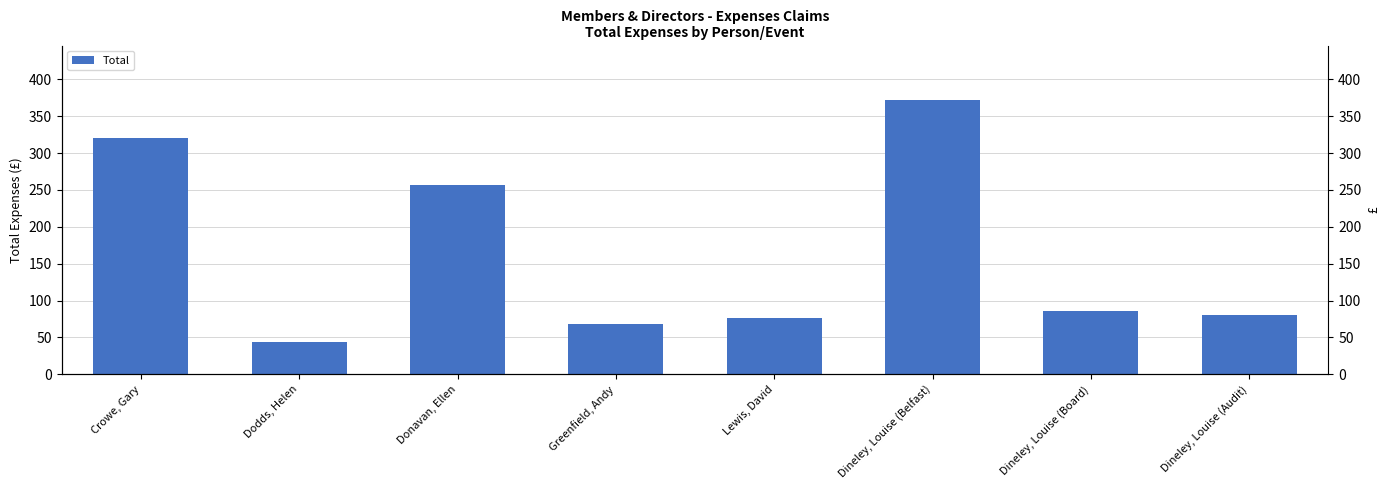

What is the average value?

162.8